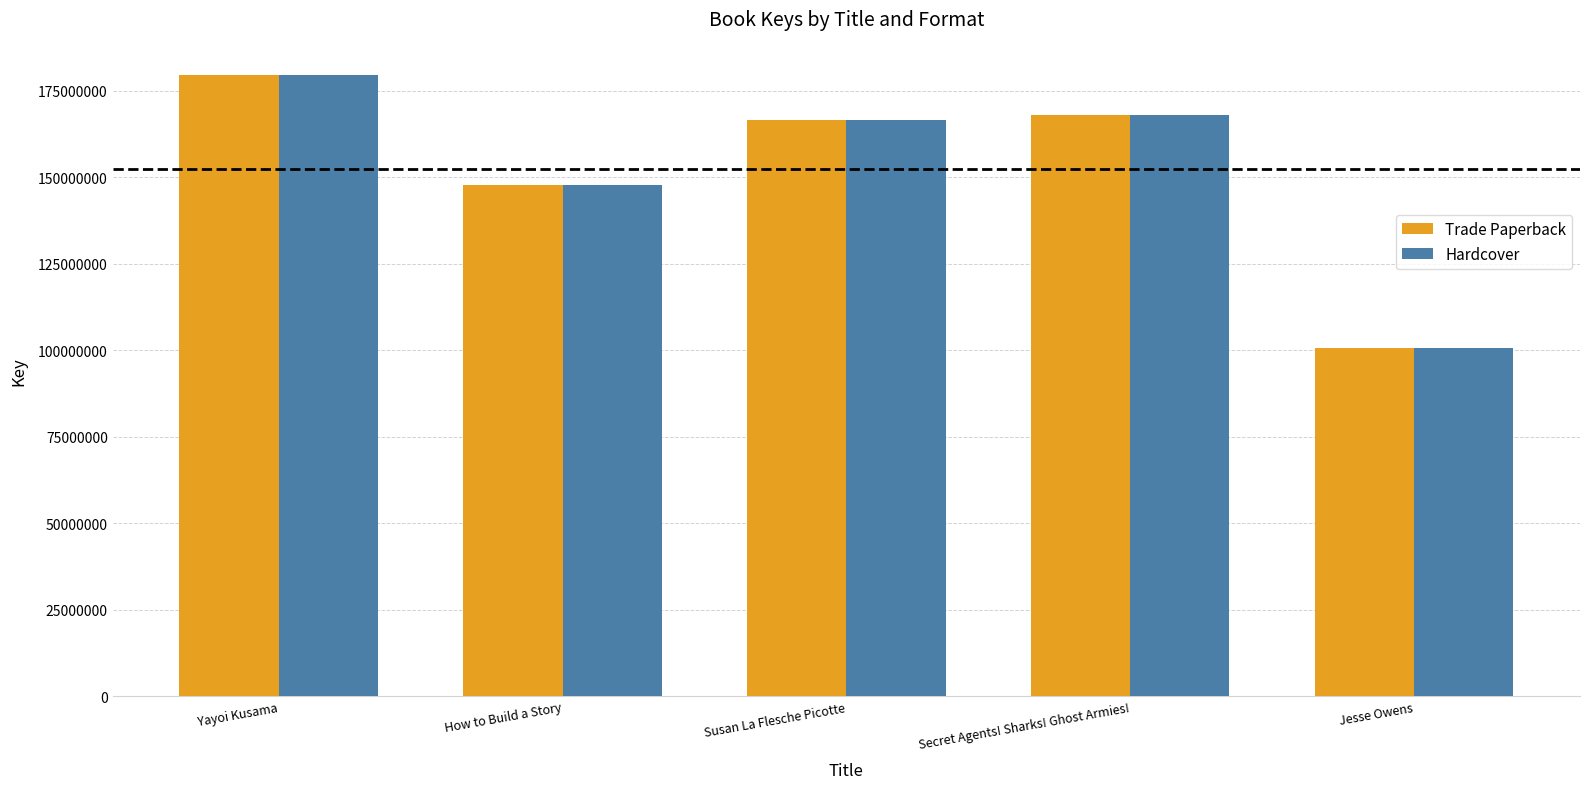

Count the number of data series in this chart.

2